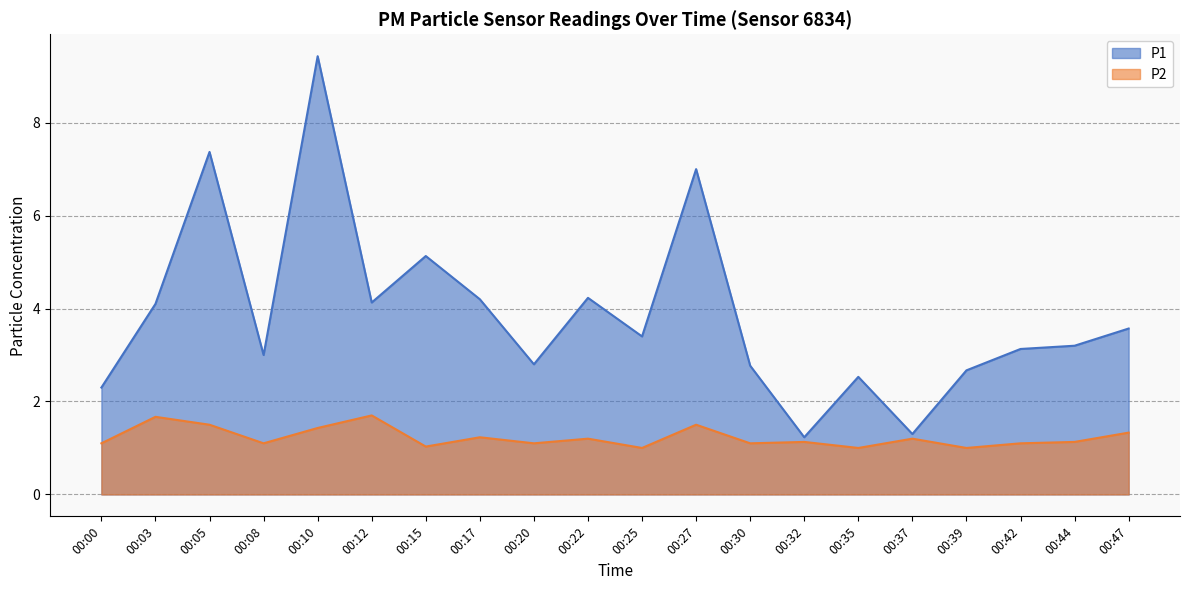

True or false: P2 and P1 intersect in this chart.

False